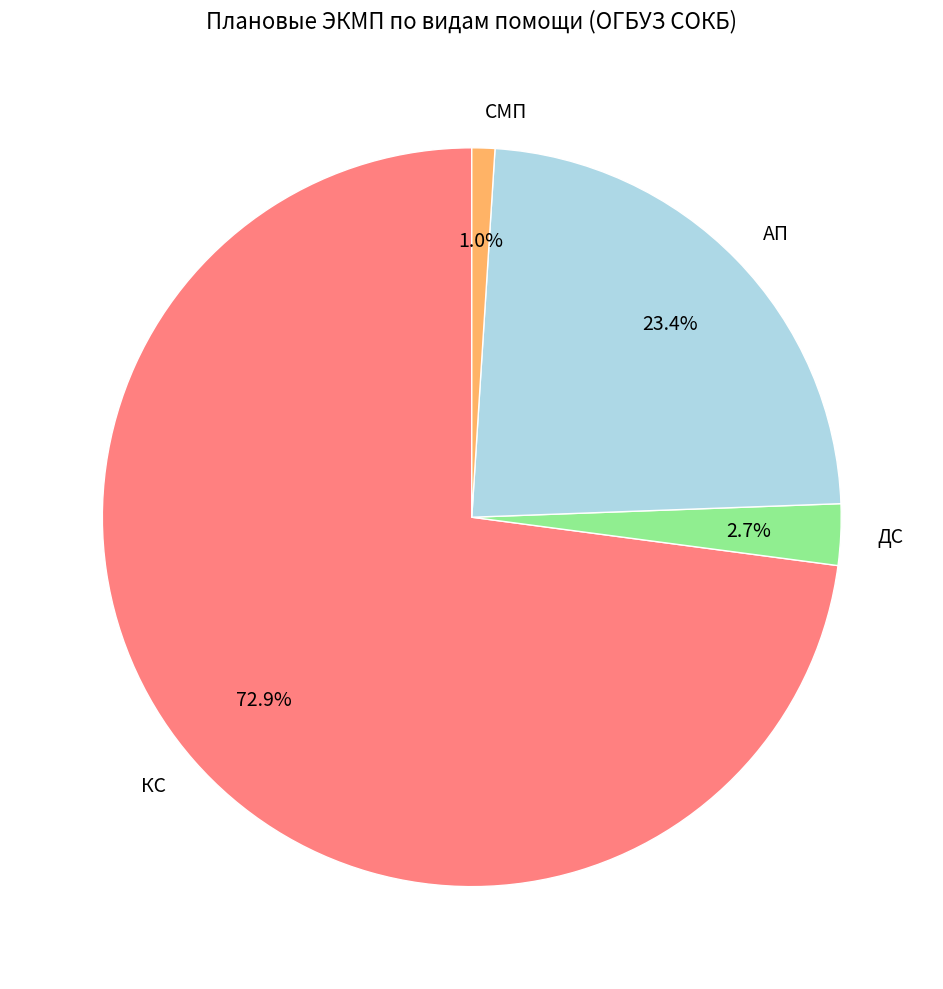

Is there any slice that represents more than half of the pie?

Yes